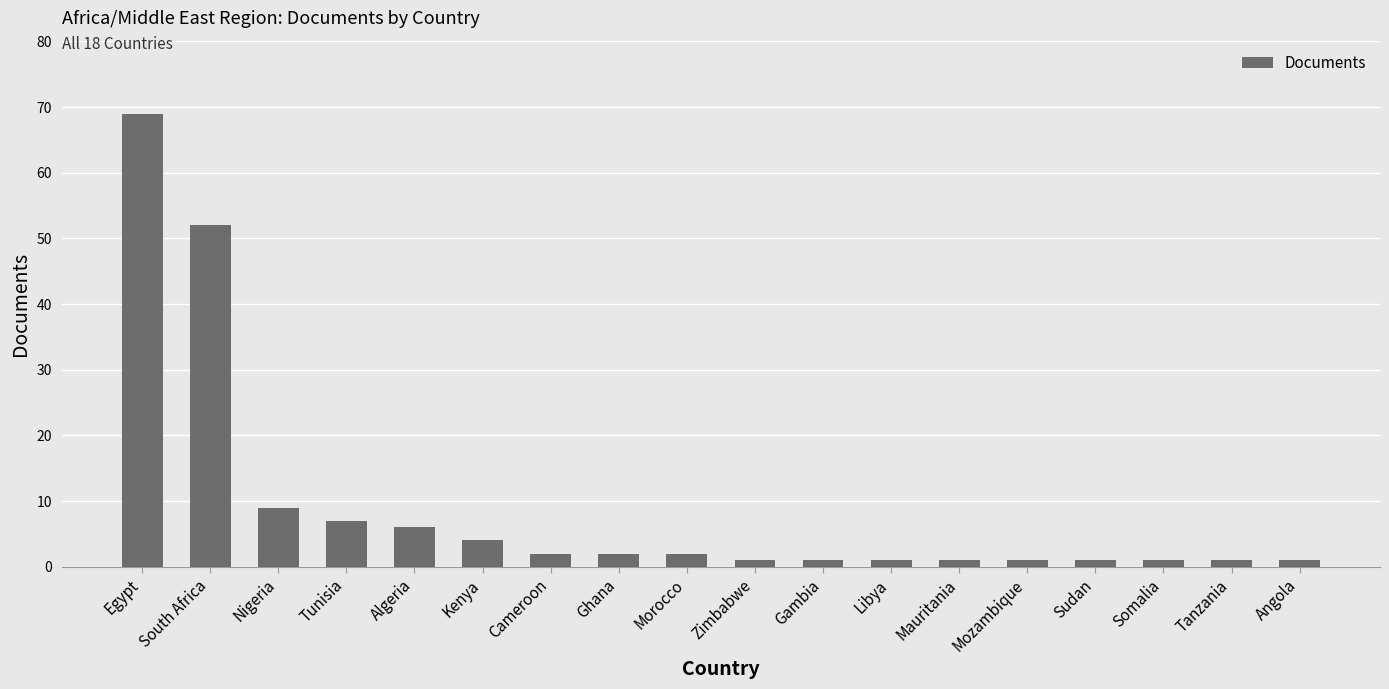

Which label corresponds to the largest value in the chart?

Egypt